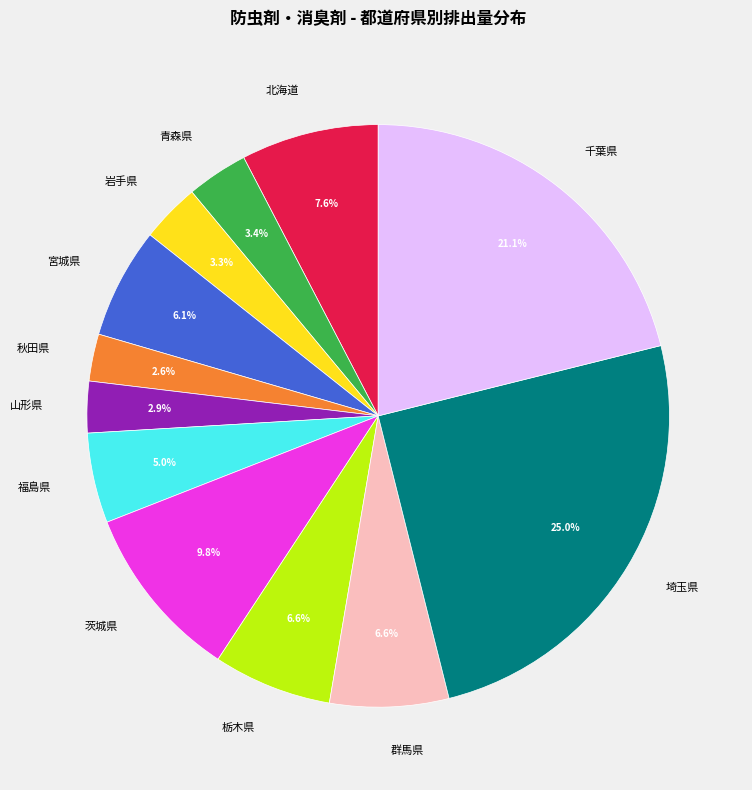

How many slices are in this pie chart?

12